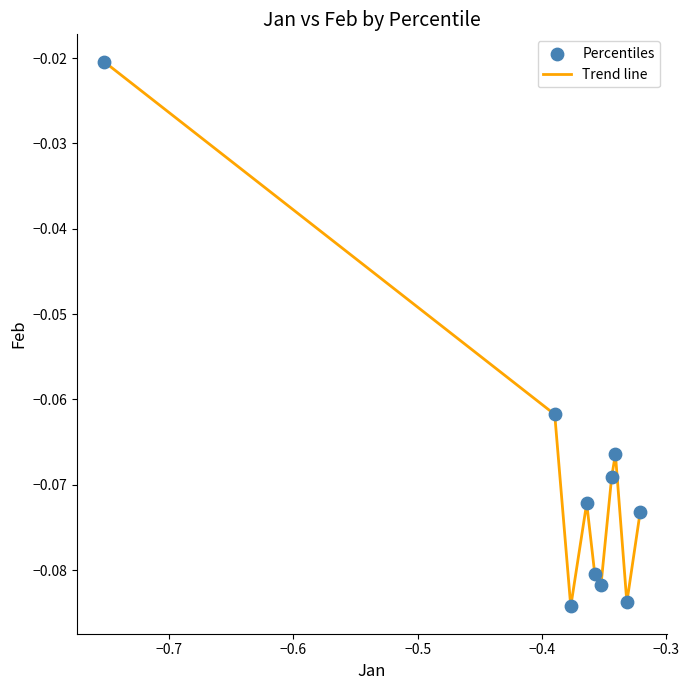

How many lines are shown in the chart?

1